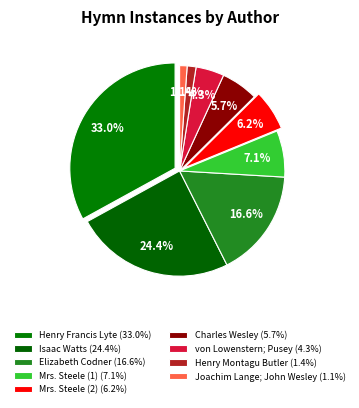

Do Mrs. Steele (1) and Charles Wesley together represent more than half of the pie?

No